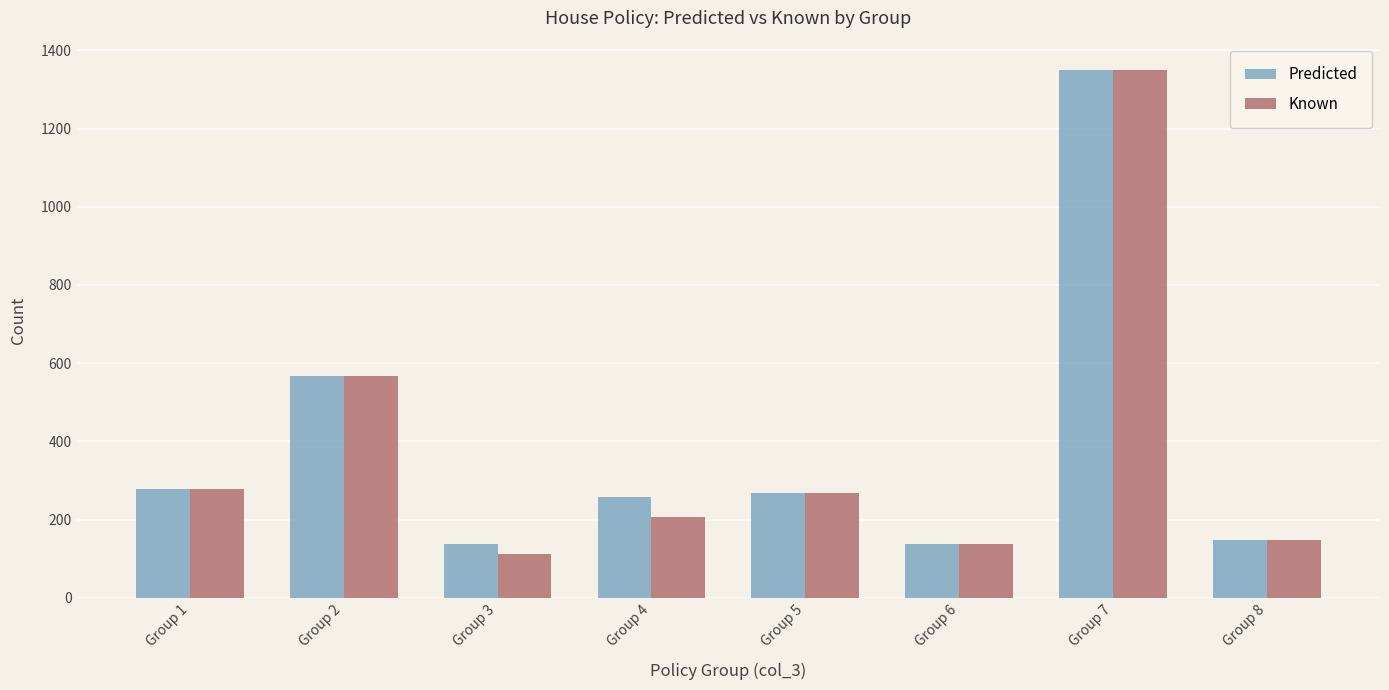

At which category is the sum across all series the highest?

Group 7